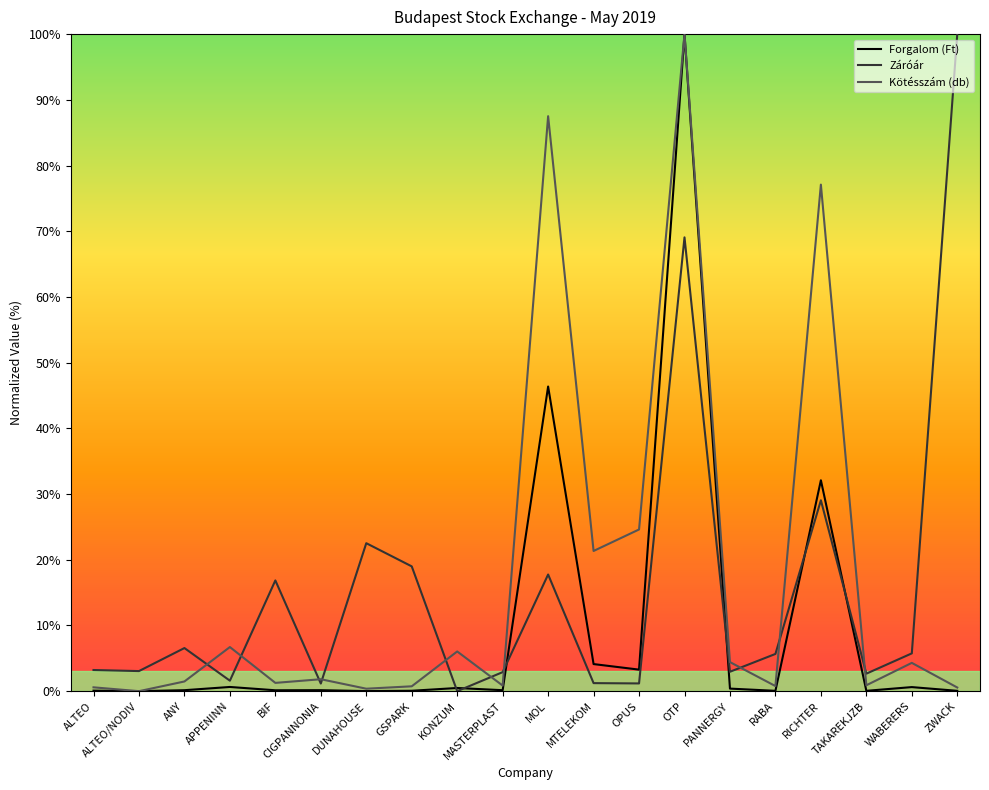

Which category has the highest value in the Záróár series?

ZWACK